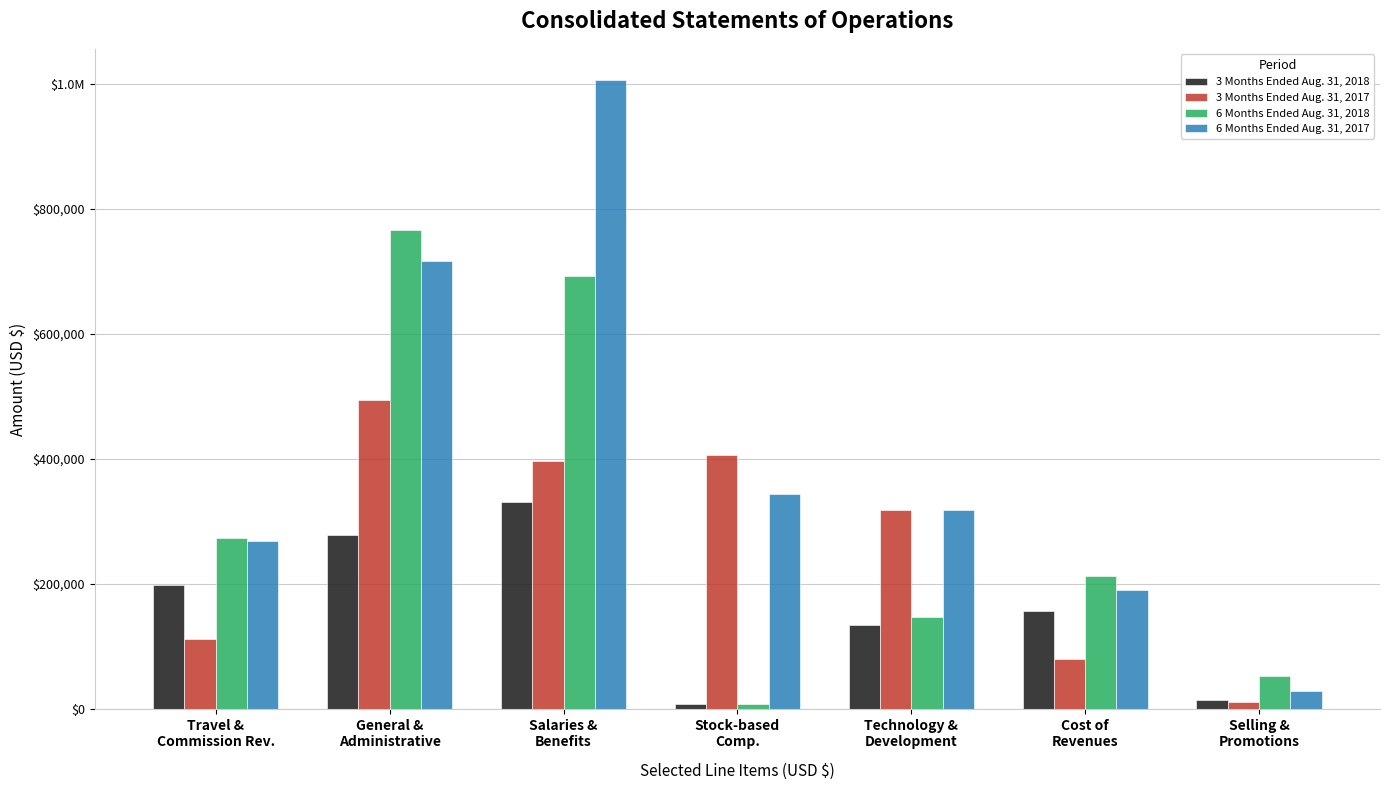

Are the bars horizontal?

No